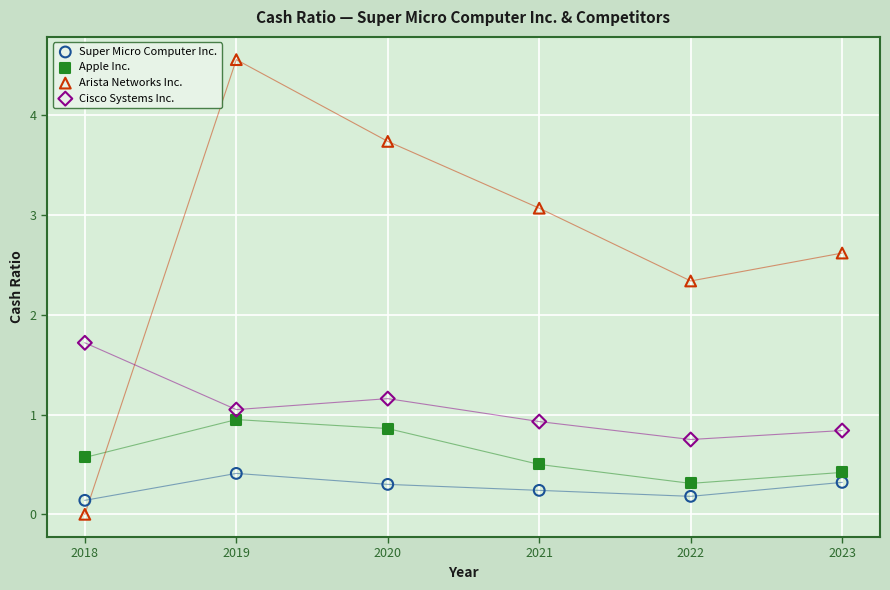

Across all series, what Y value is closest to 2?

1.7